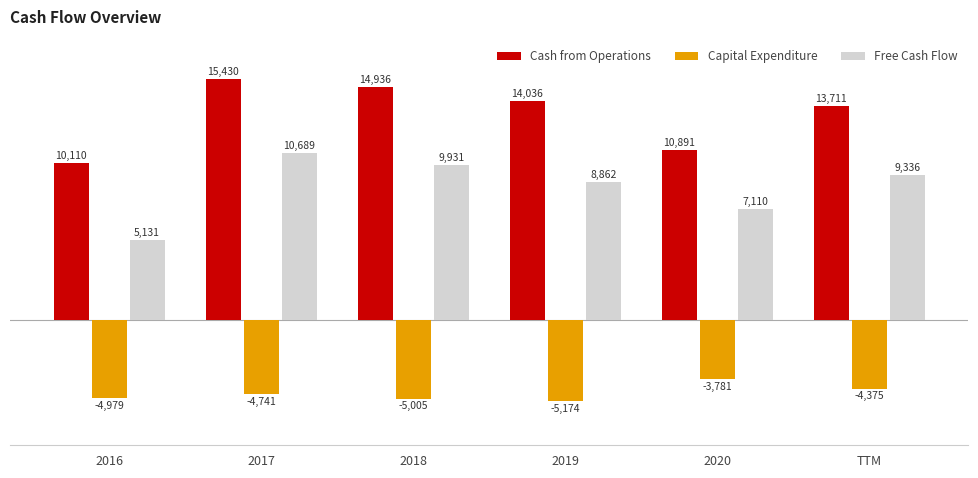

Which series has the largest range (max minus min)?

Free Cash Flow